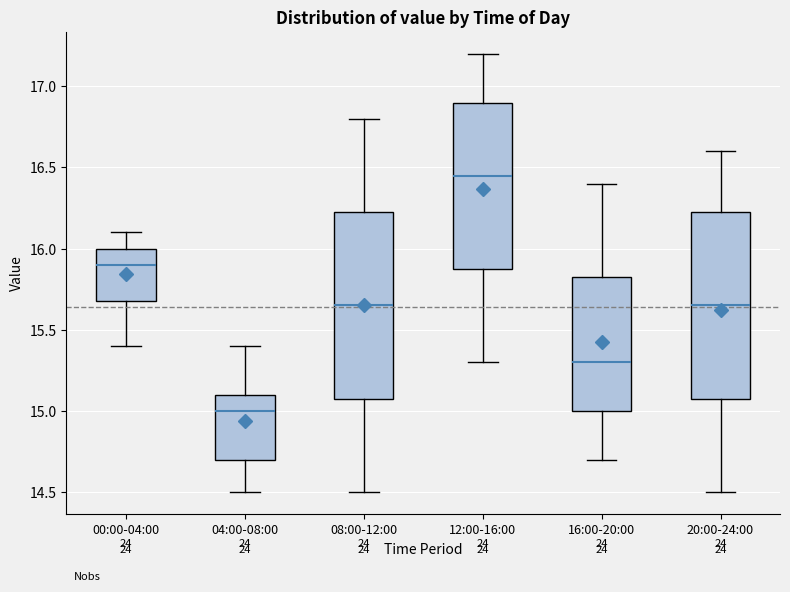

Where does the median line of the box for 04:00-08:00 sit on the y-axis? The values are not printed on the chart, so give them approximately, as read against the axis.

15.00